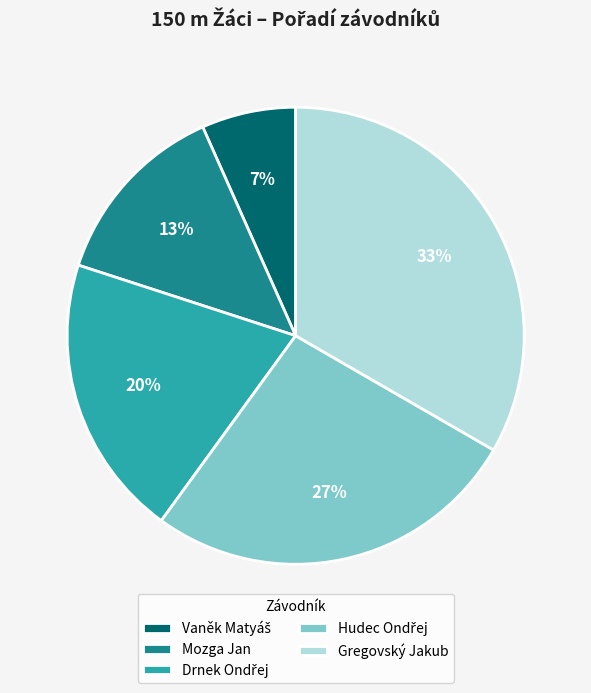

Which category has the biggest portion of the pie?

Gregovský Jakub